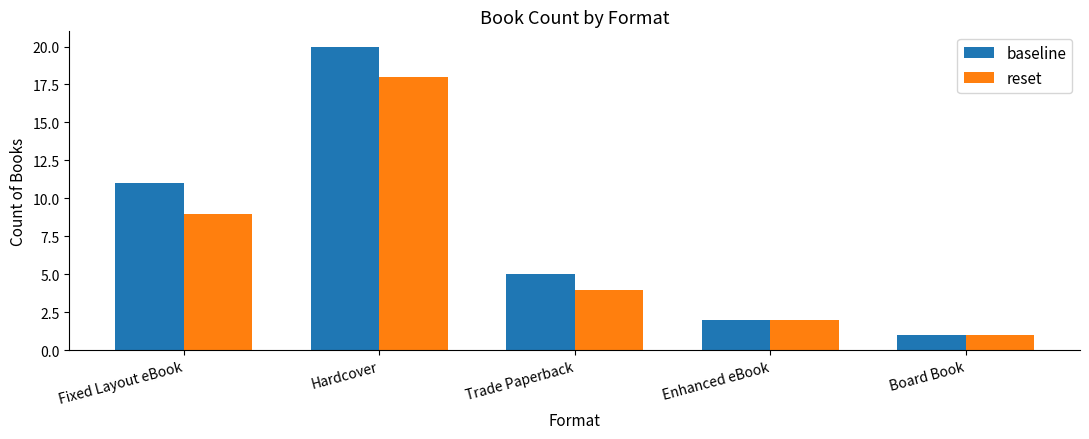

What is the difference between the highest and lowest values at Trade Paperback?

1